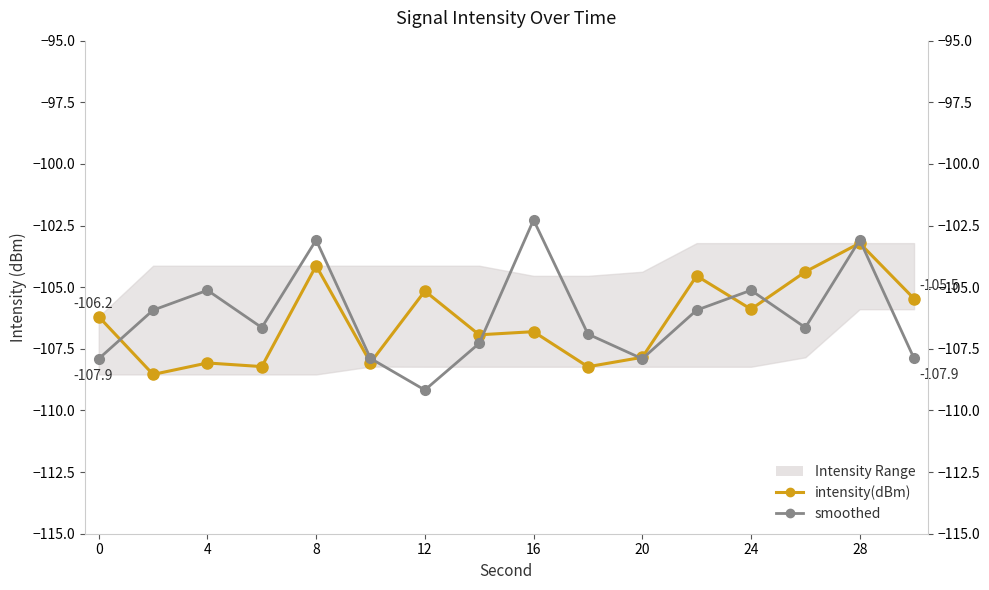

Between 8 and 28, which is larger?

28